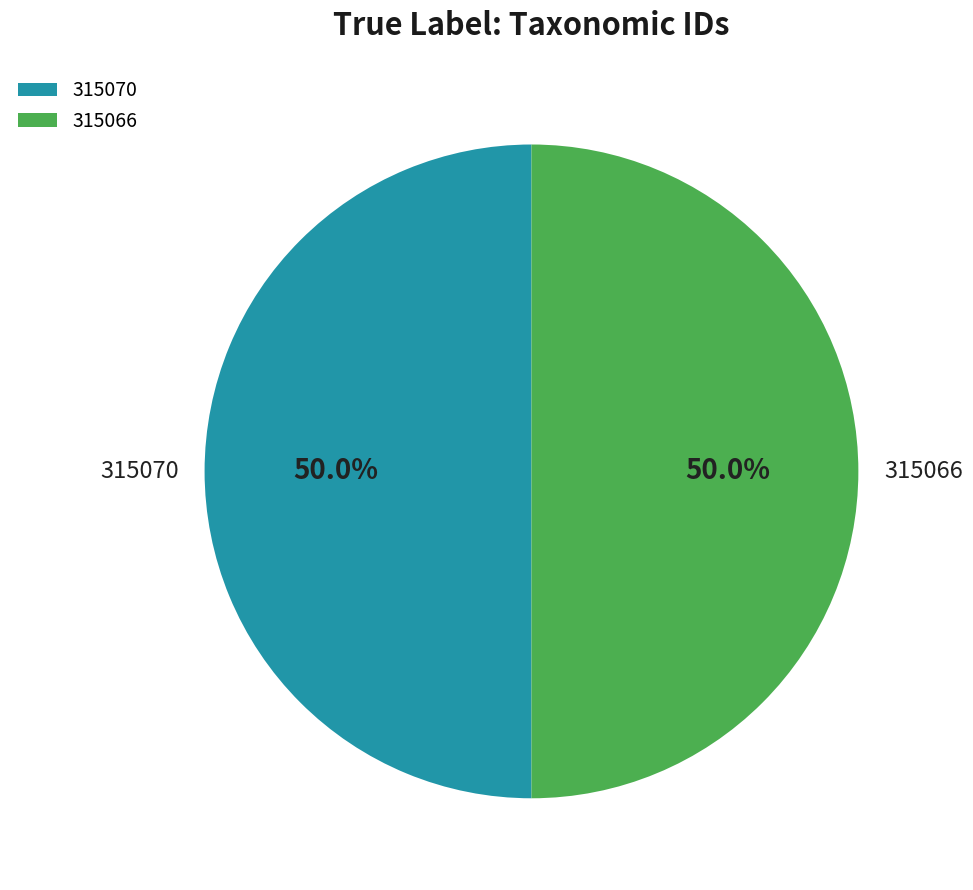

What percentage is NOT represented by 315066?

50.0%